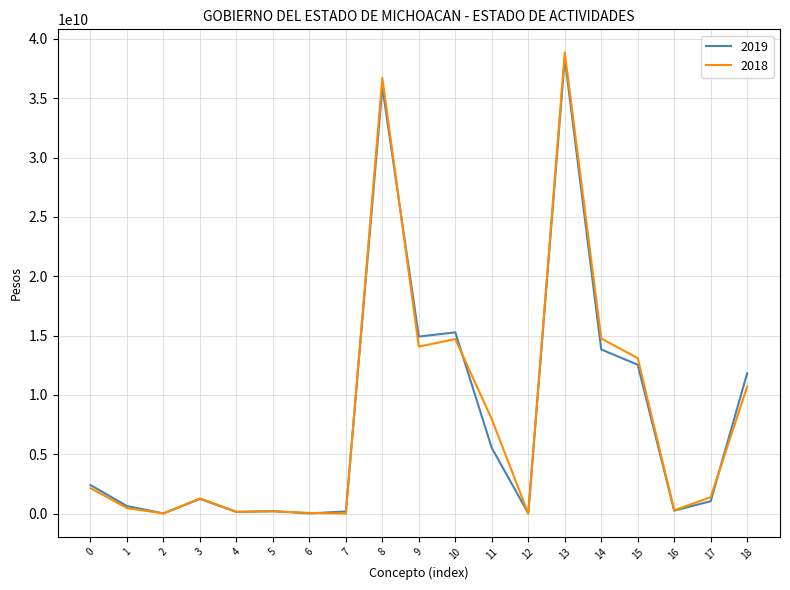

Where is the first local maximum for 2019?

3